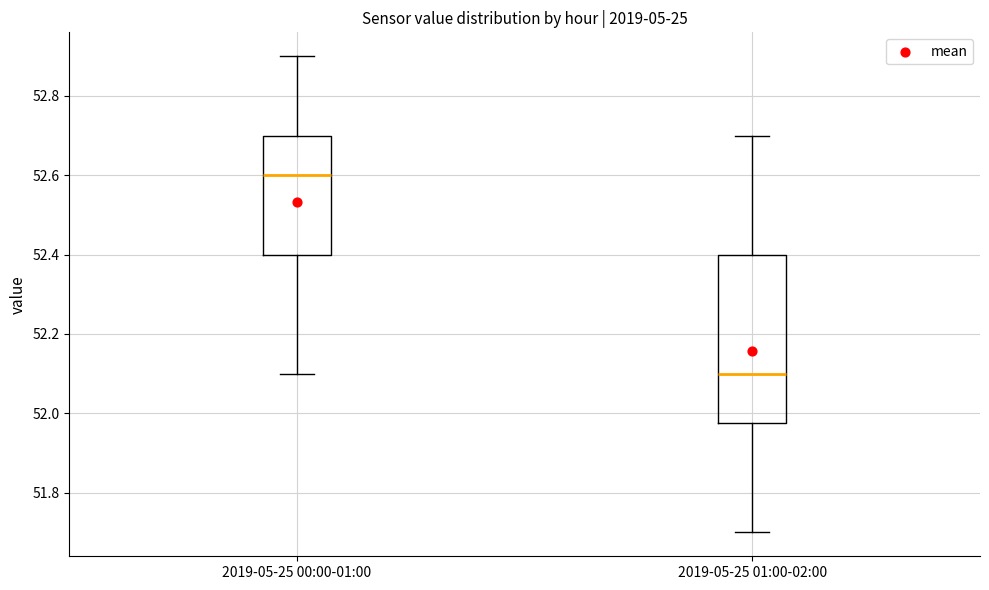

Reading left to right, transcribe this box plot: for each box, give where its median line is, the range the box spans, and where its two whiskers end, as read against the y-axis. The values are not printed on the chart, so give them approximately, as read against the axis.

2019-05-25 00:00-01:00: median 52.60, box 52.40 to 52.70, whiskers 52.10 to 52.90
2019-05-25 01:00-02:00: median 52.10, box 51.98 to 52.40, whiskers 51.70 to 52.70